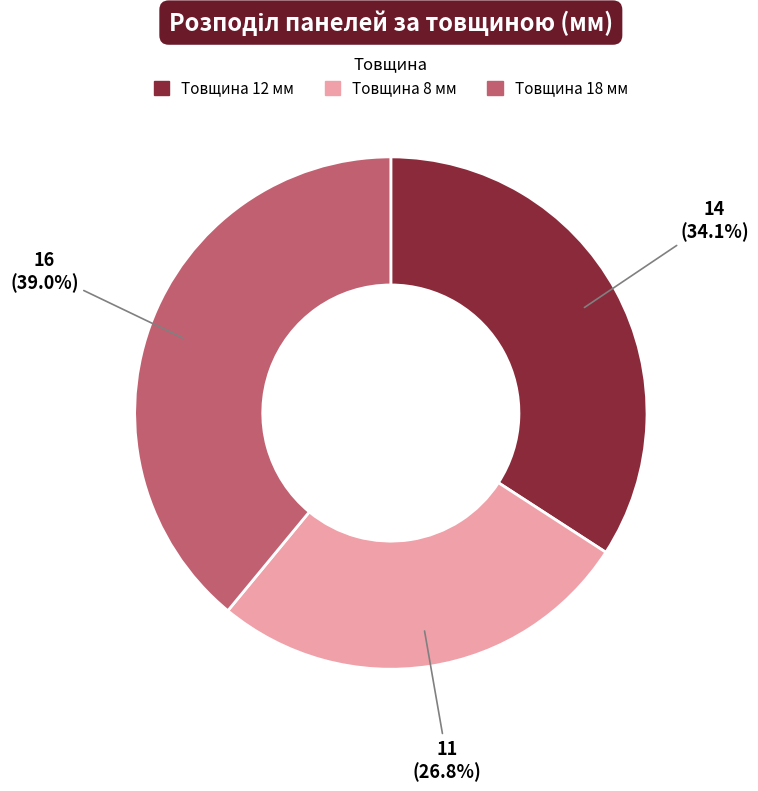

Does any single category account for the majority?

No